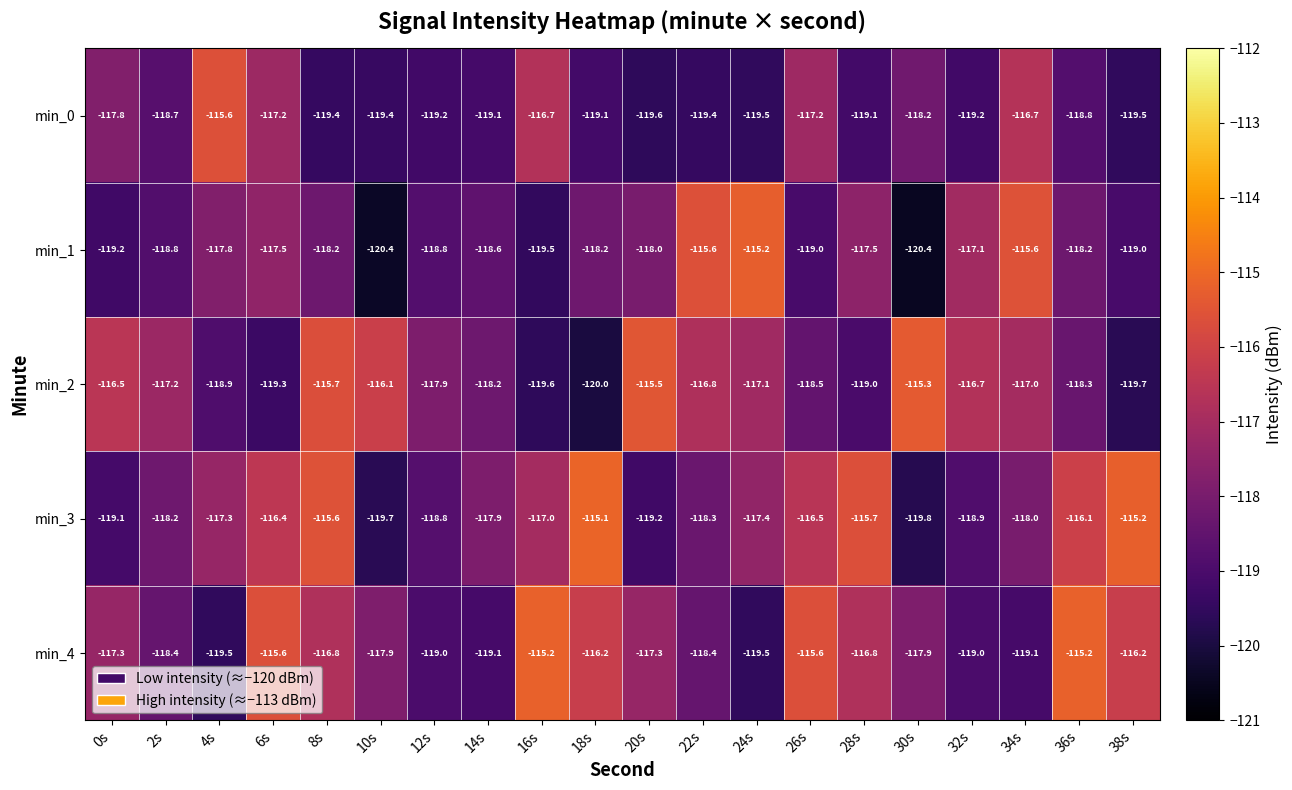

What is the difference between the min_2 values at 20s and 14s?

2.7